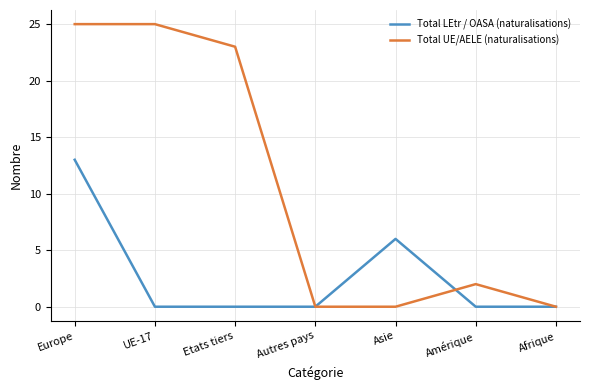

What is the difference between the highest and lowest values at Asie?

6